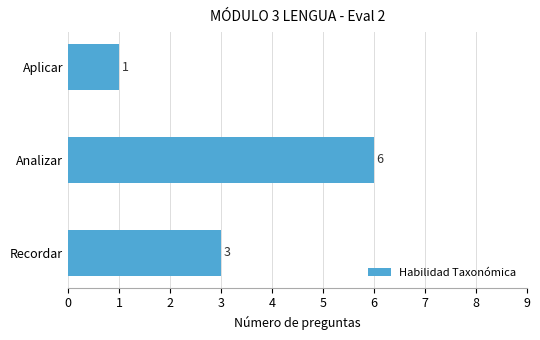

What is the difference between the maximum and minimum values?

5